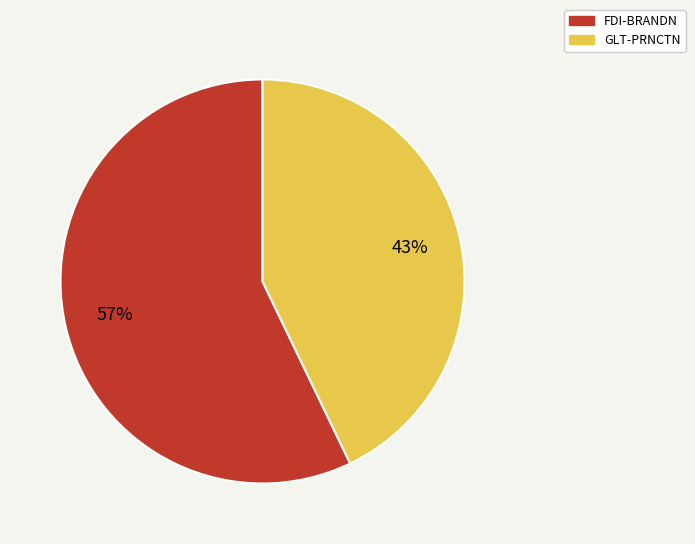

Is there a majority slice in this chart?

Yes